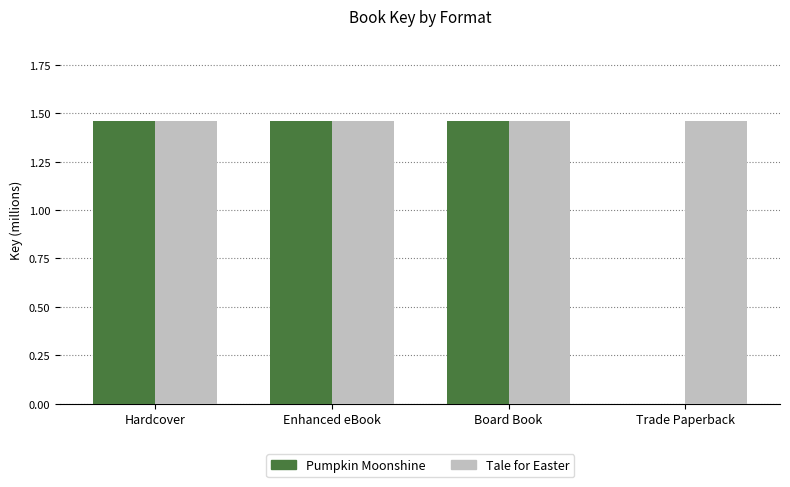

How many Pumpkin Moonshine values are between 1 and 2?

3